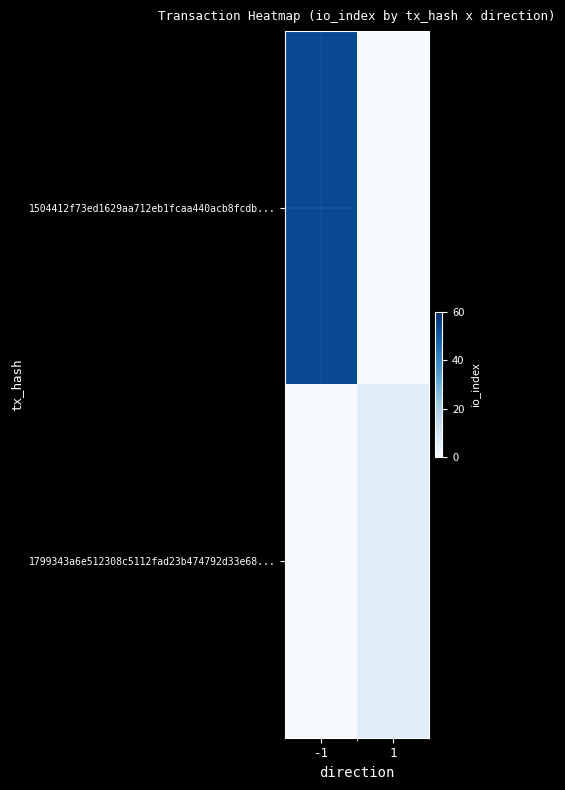

Reading right to left, list all the values displayed in this chart.

1504412f73ed1629aa712eb1fcaa440acb8fcdb...: 1=0	-1=54
1799343a6e512308c5112fad23b474792d33e68...: 1=7	-1=0